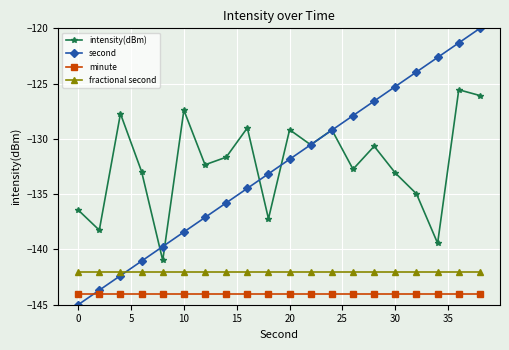

Rank the series by their maximum value, from highest to lowest.

second, intensity(dBm), fractional second, minute